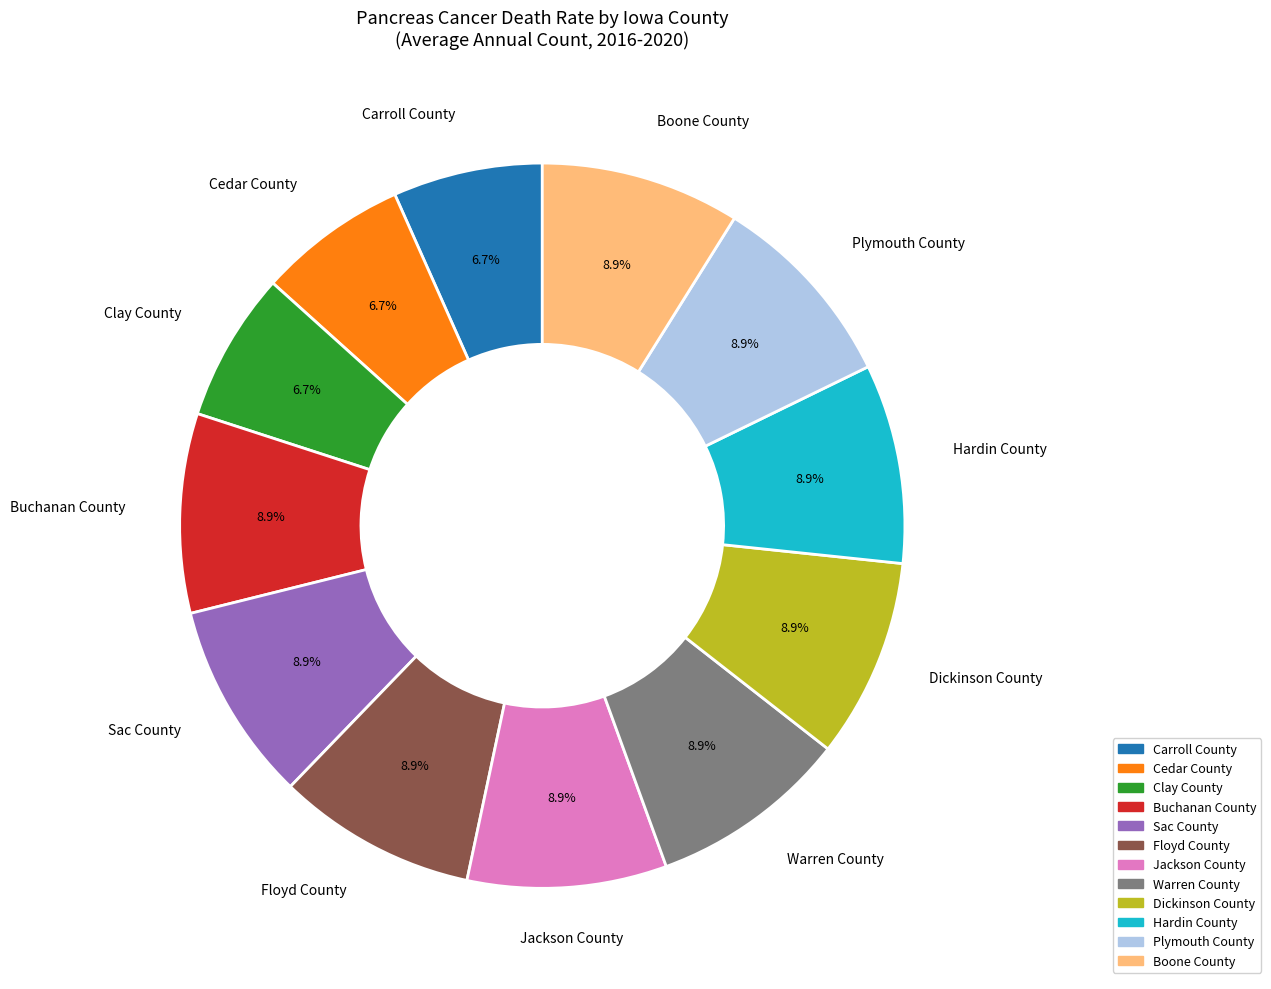

True or false: Cedar County accounts for 7% of the total.

True